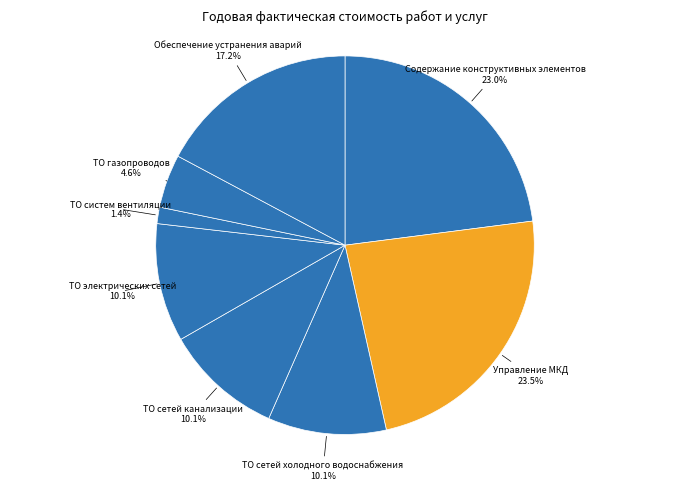

How many segments does this pie chart have?

8